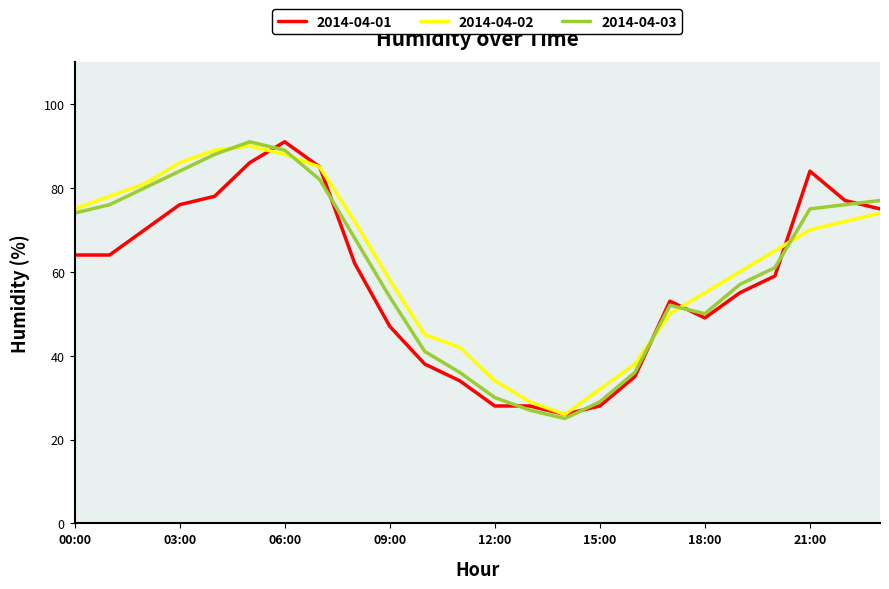

True or false: 2014-04-01 and 2014-04-03 intersect in this chart.

True